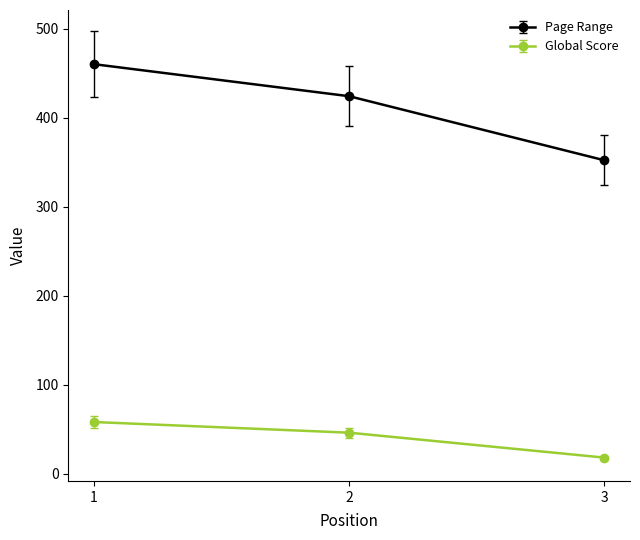

At which category is the sum across all series the highest?

1